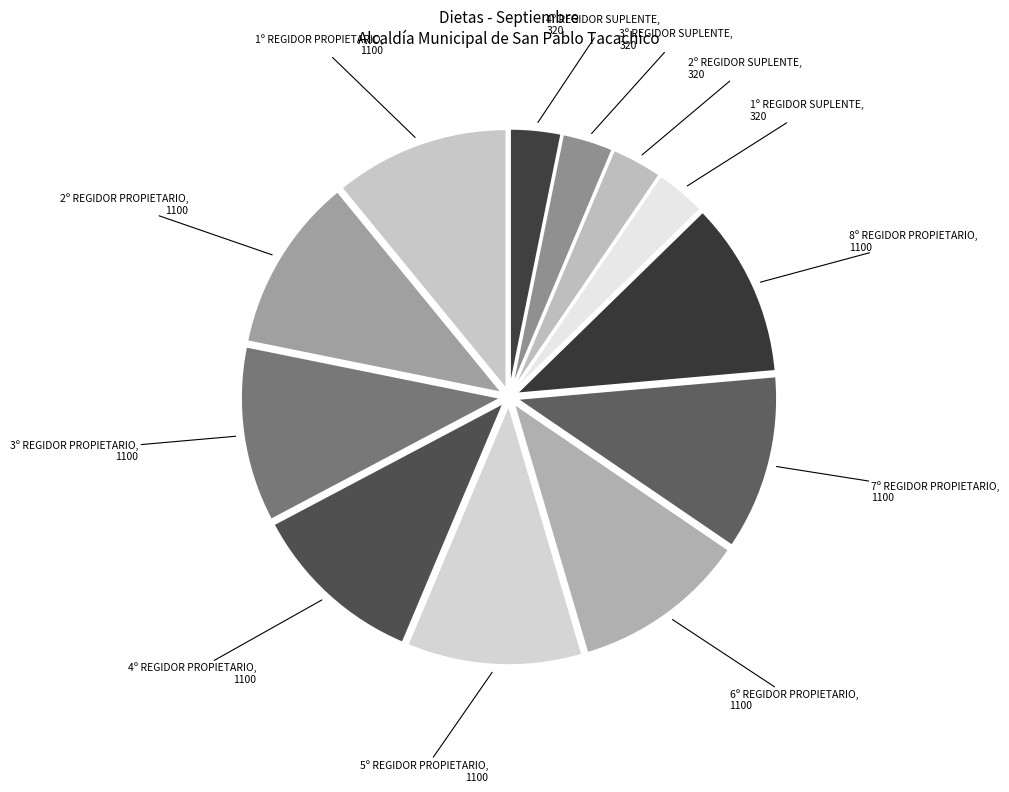

Count the number of slices in the pie.

12